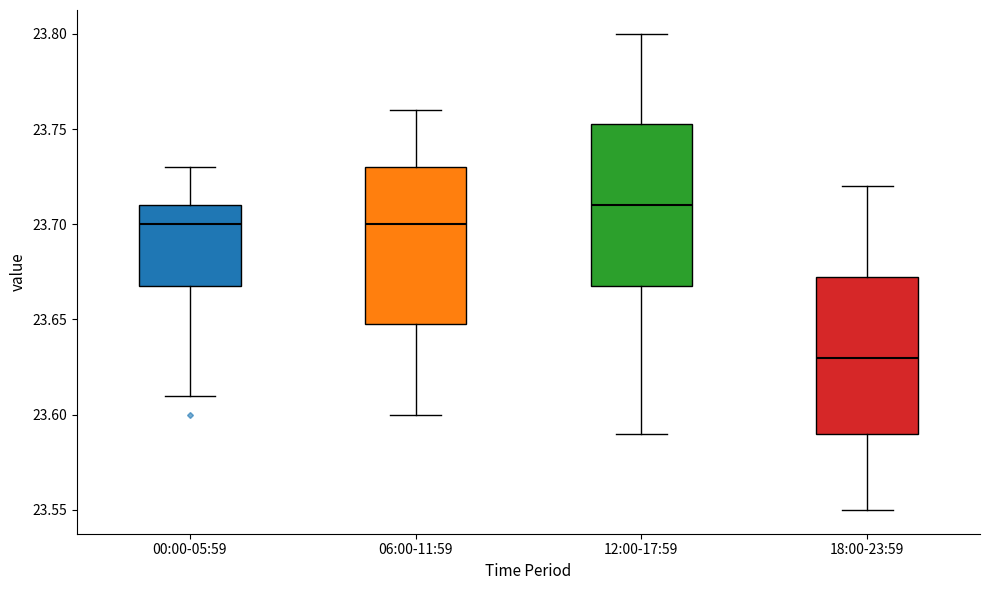

Where does the lower whisker of the box for 18:00-23:59 end on the y-axis? The values are not printed on the chart, so give them approximately, as read against the axis.

23.550